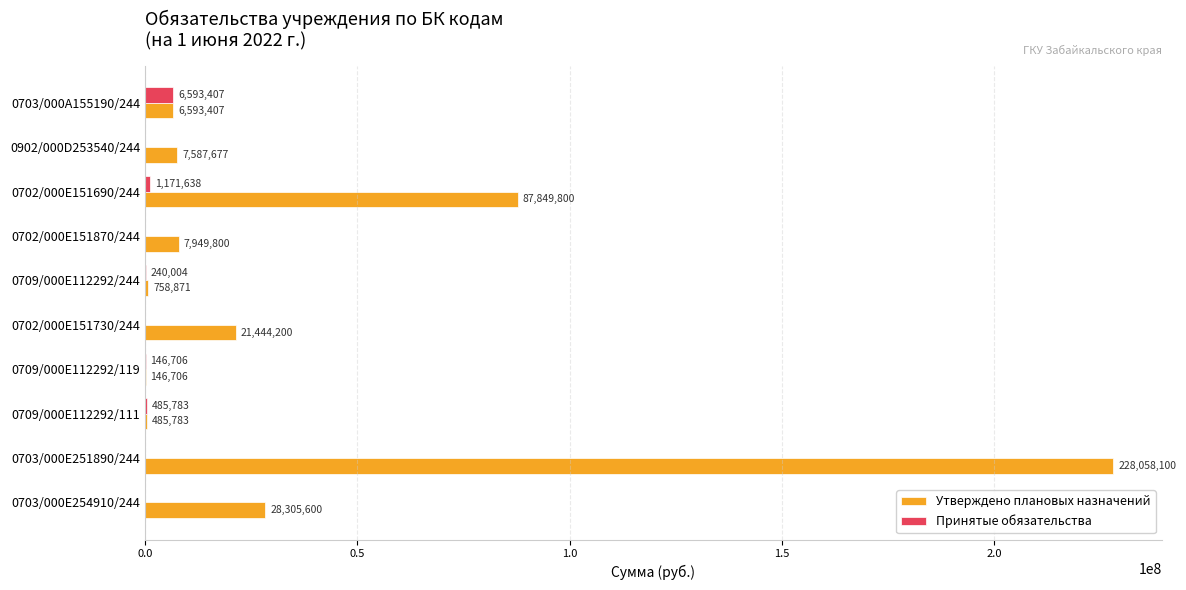

What is the sum of the Утверждено плановых назначений values at 0702/000E151690/244 and 0702/000E151730/244?

109294000.0